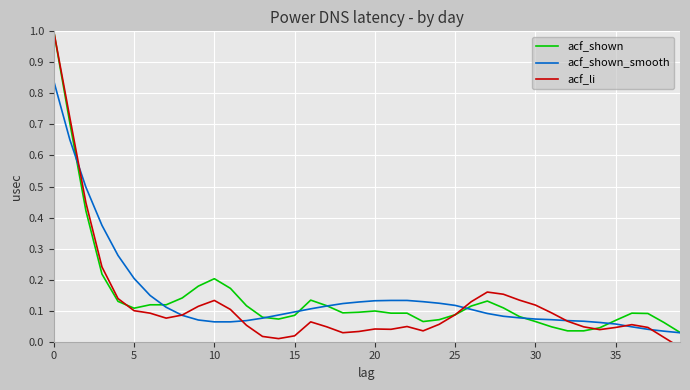

The acf_shown_smooth series shows 0.2 at 24. True or false?

False